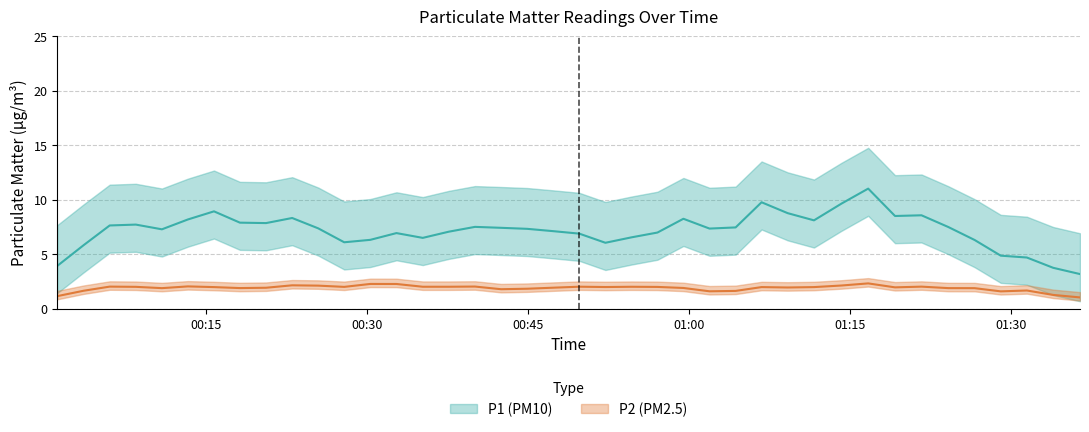

True or false: P1 has more than 1 interior local peaks.

True